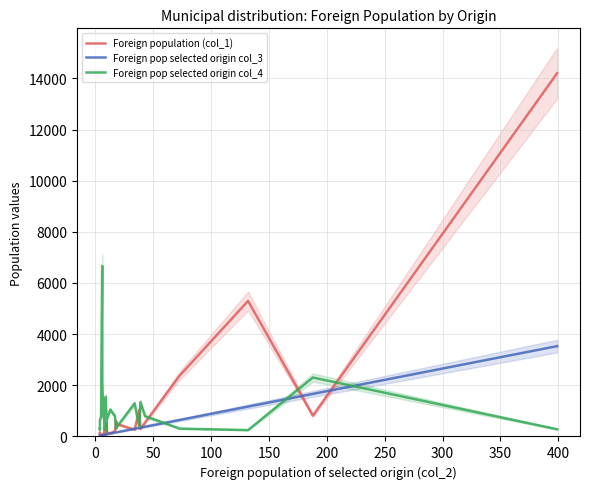

What is the smallest value displayed?

9